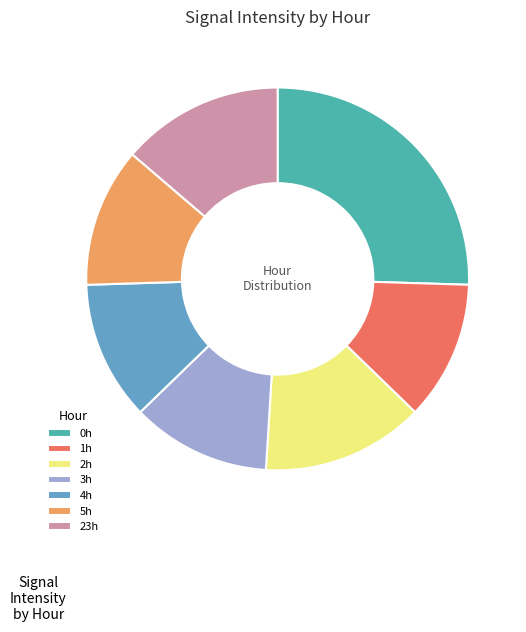

How many segments does this pie chart have?

7